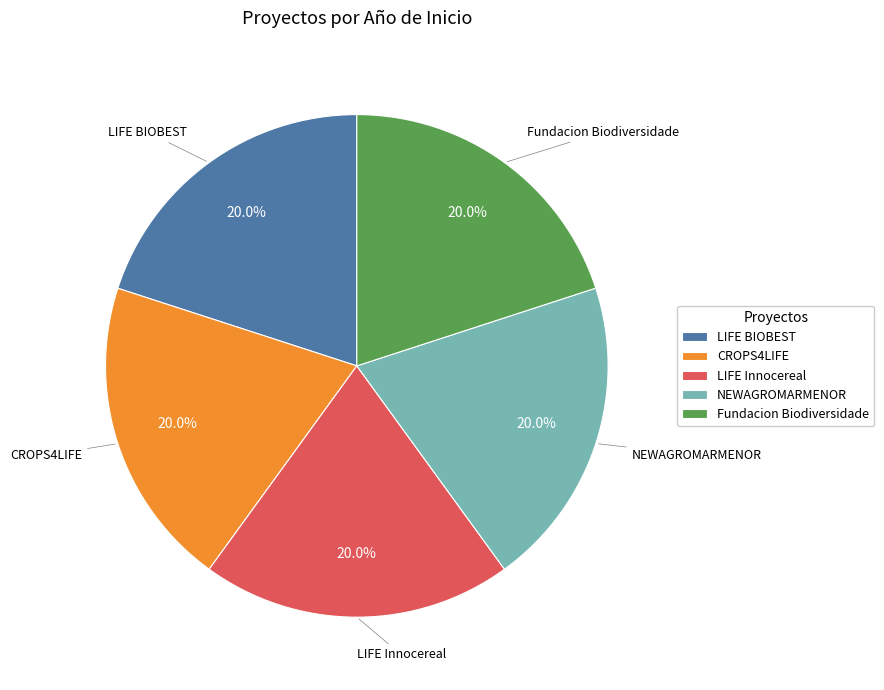

To the nearest percent, what percentage of the pie is Fundacion Biodiversidade?

20%